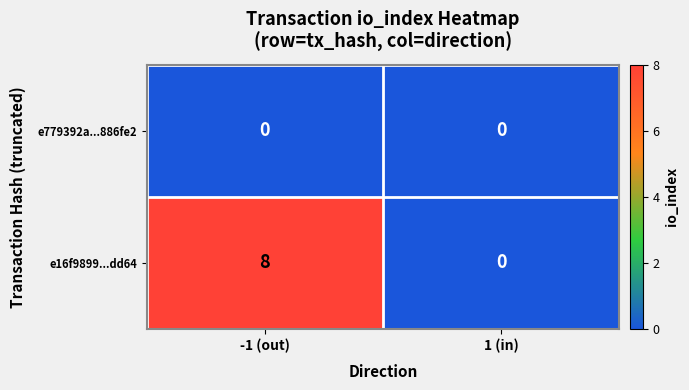

At how many categories does at least one series exceed 3?

1